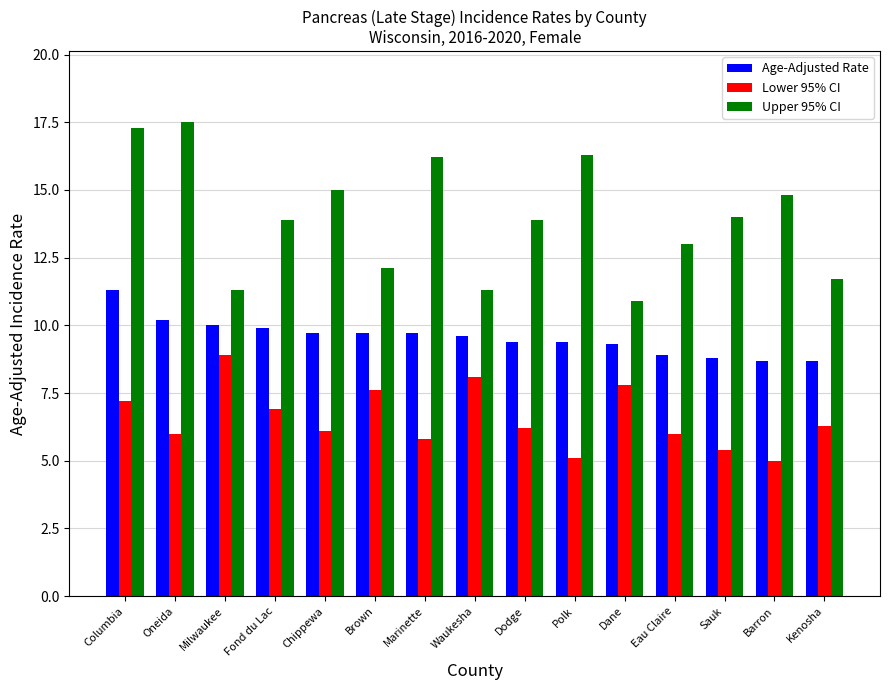

Count the number of categories in the chart.

15